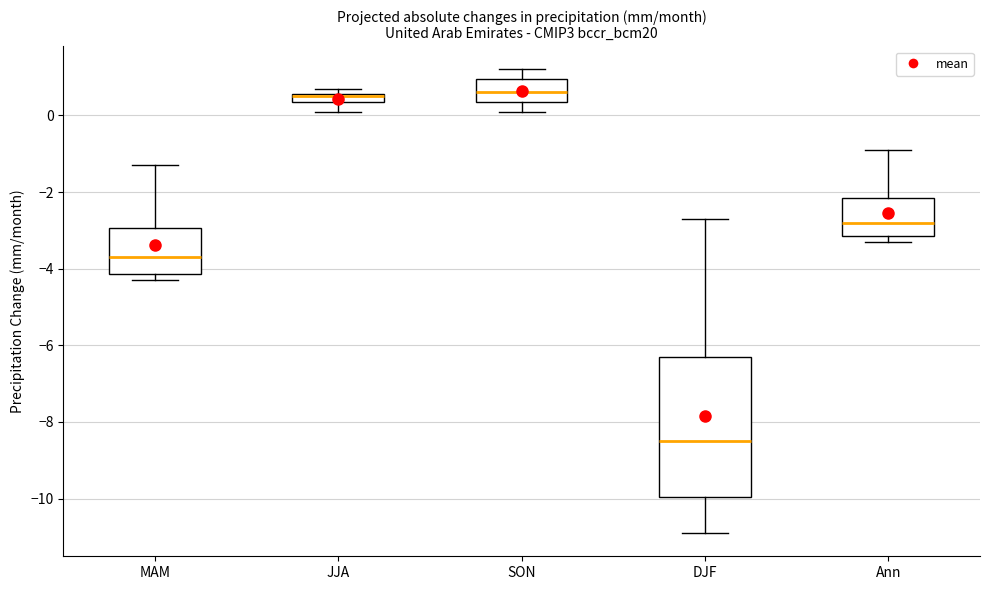

Where does the lower whisker of the box for SON end on the y-axis? The values are not printed on the chart, so give them approximately, as read against the axis.

0.2